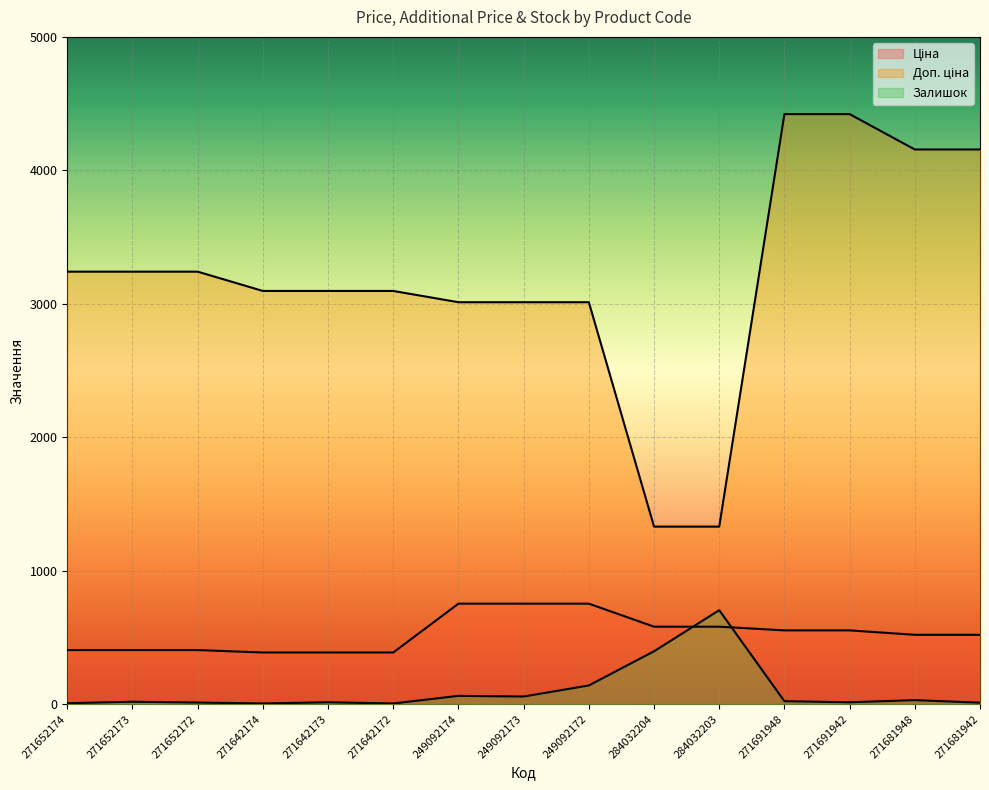

What is the value of the Ціна point at the 5th from the left?

387.0